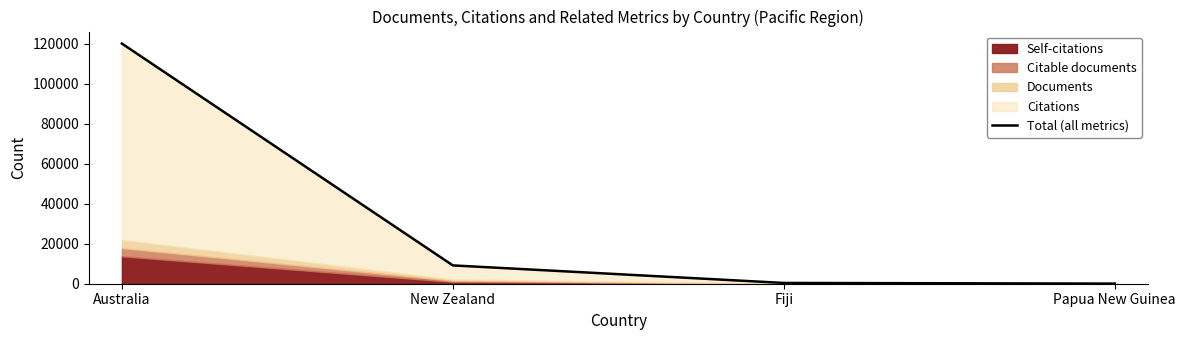

Rank the categories by value from highest to lowest.

Australia, New Zealand, Fiji, Papua New Guinea